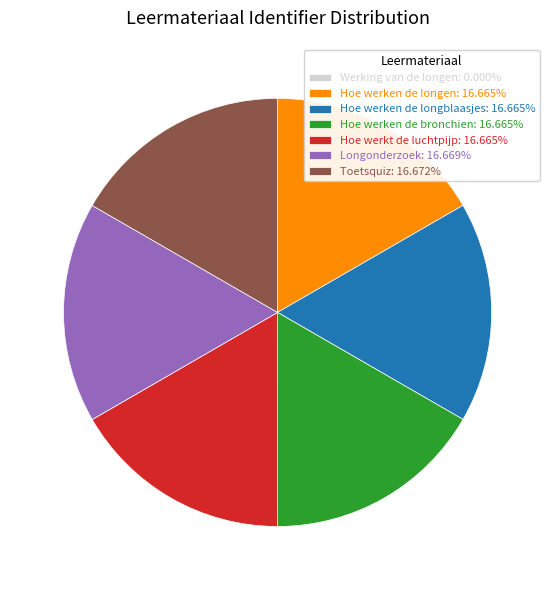

Does any single category account for the majority?

No